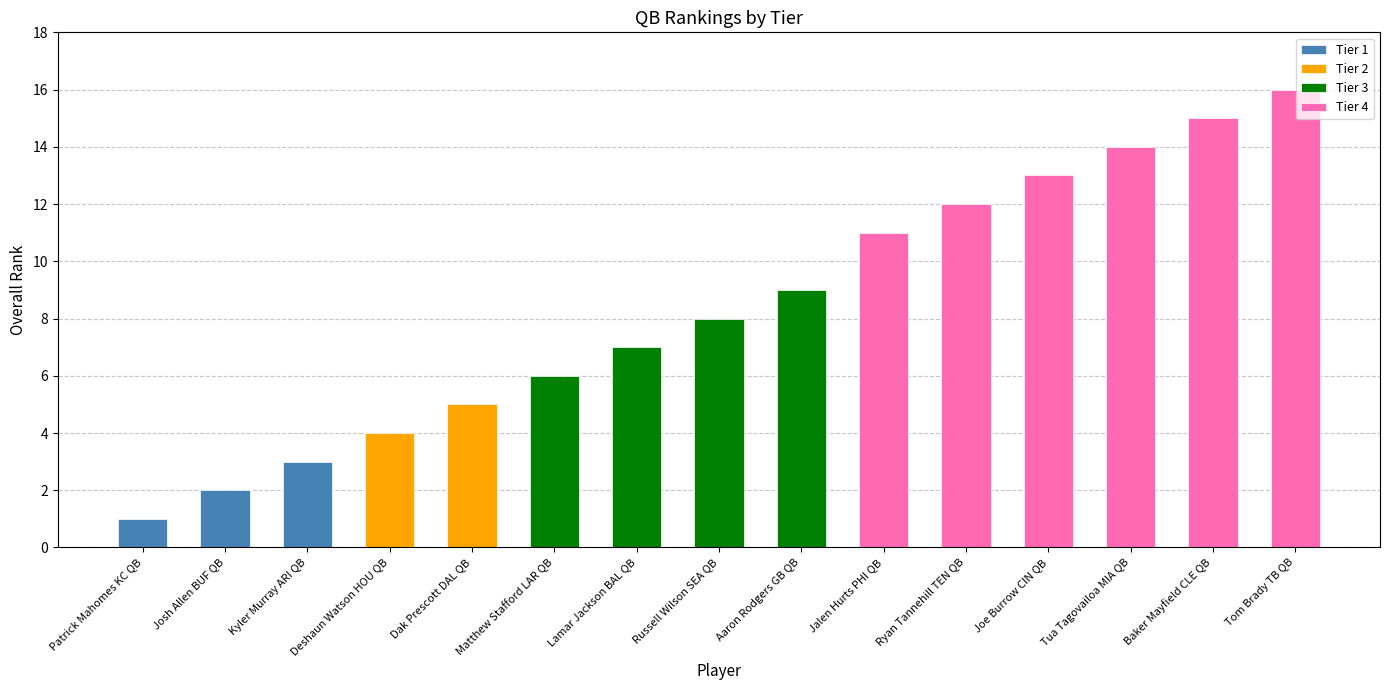

What is the change in value from Matthew Stafford LAR QB to Tom Brady TB QB?

+10